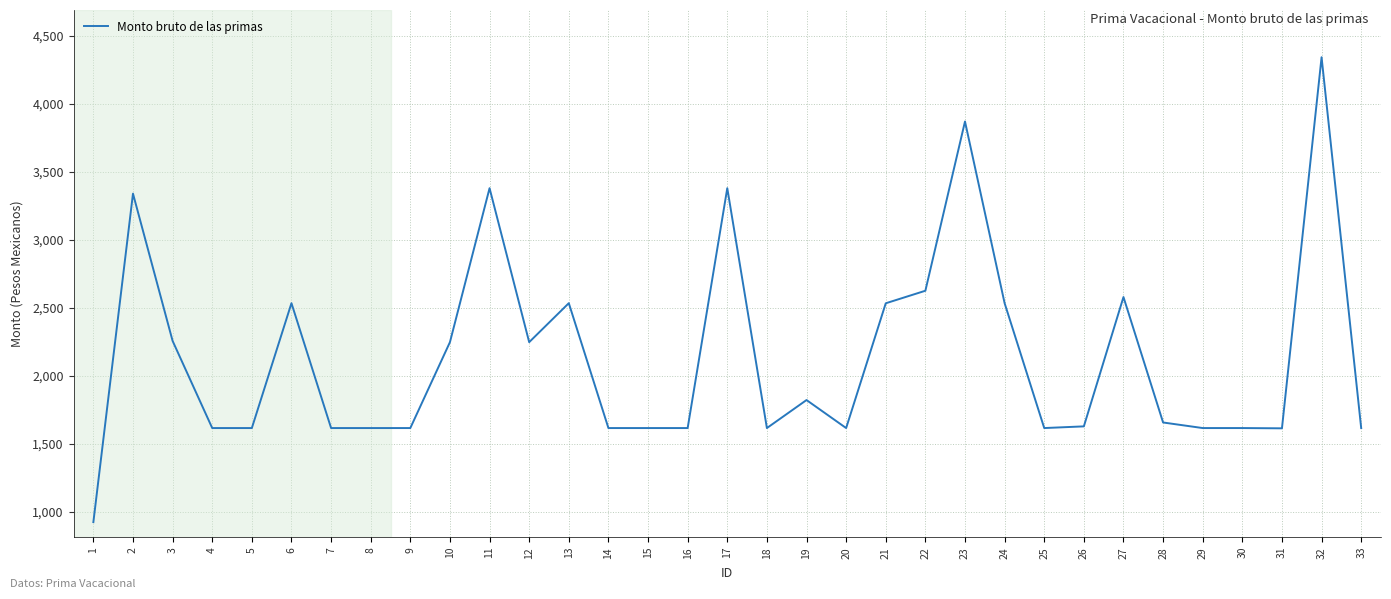

What is the ratio of the value at 27 to the value at 23?

0.7